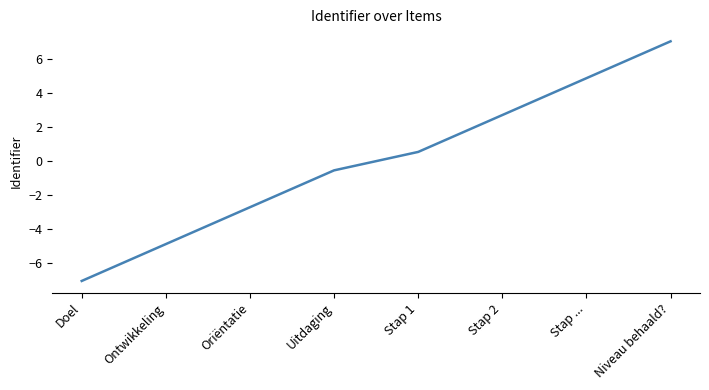

The value at Stap 2 is 2.7. True or false?

True